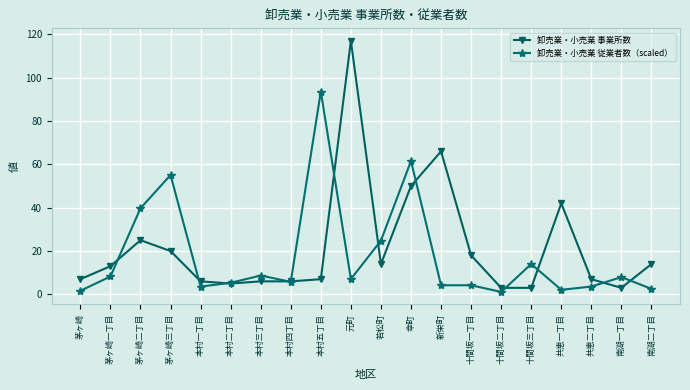

Is the value of 卸売業・小売業 従業者数（scaled） at 幸町 greater than the value of 卸売業・小売業 事業所数 at 元町?

No